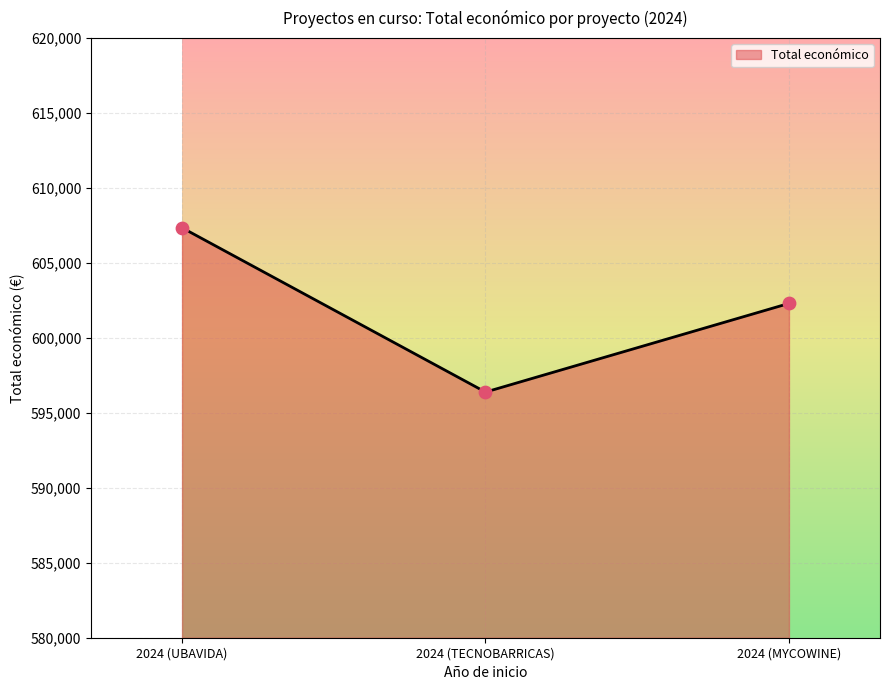

What is the change in value from 2024 (UBAVIDA) to 2024 (MYCOWINE)?

-5046.6